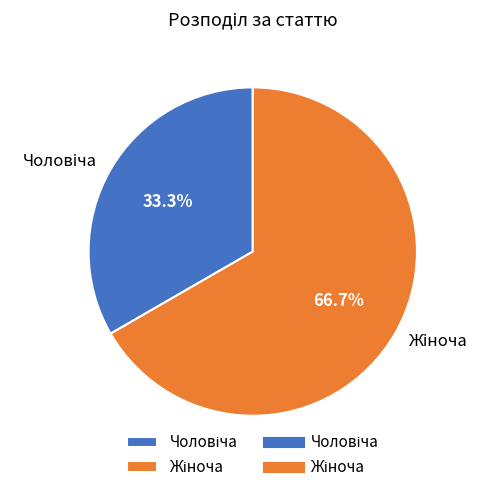

Is there a majority slice in this chart?

Yes